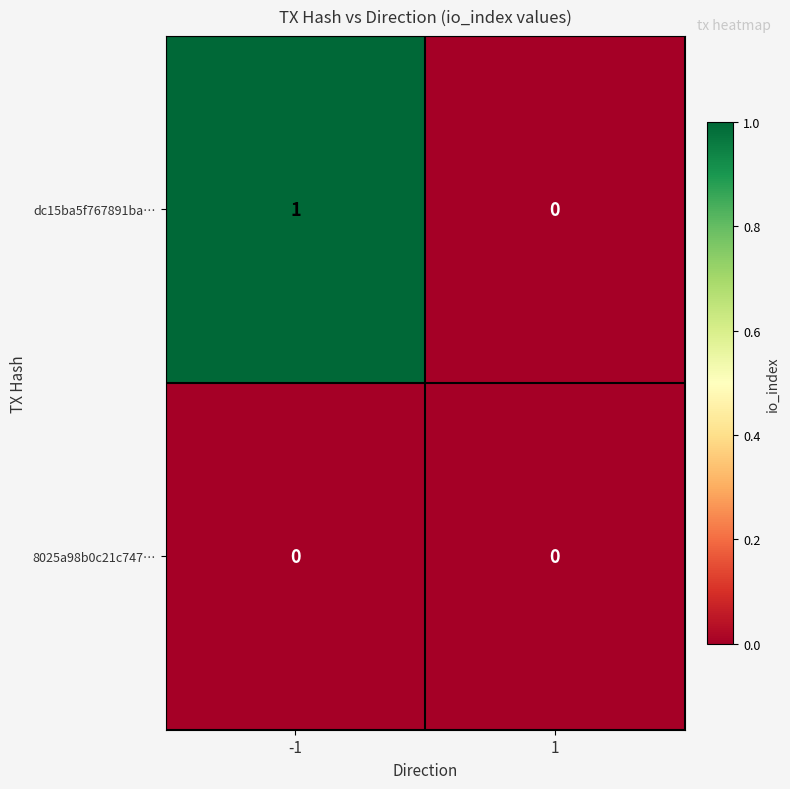

Which series has the largest range (max minus min)?

dc15ba5f767891ba…